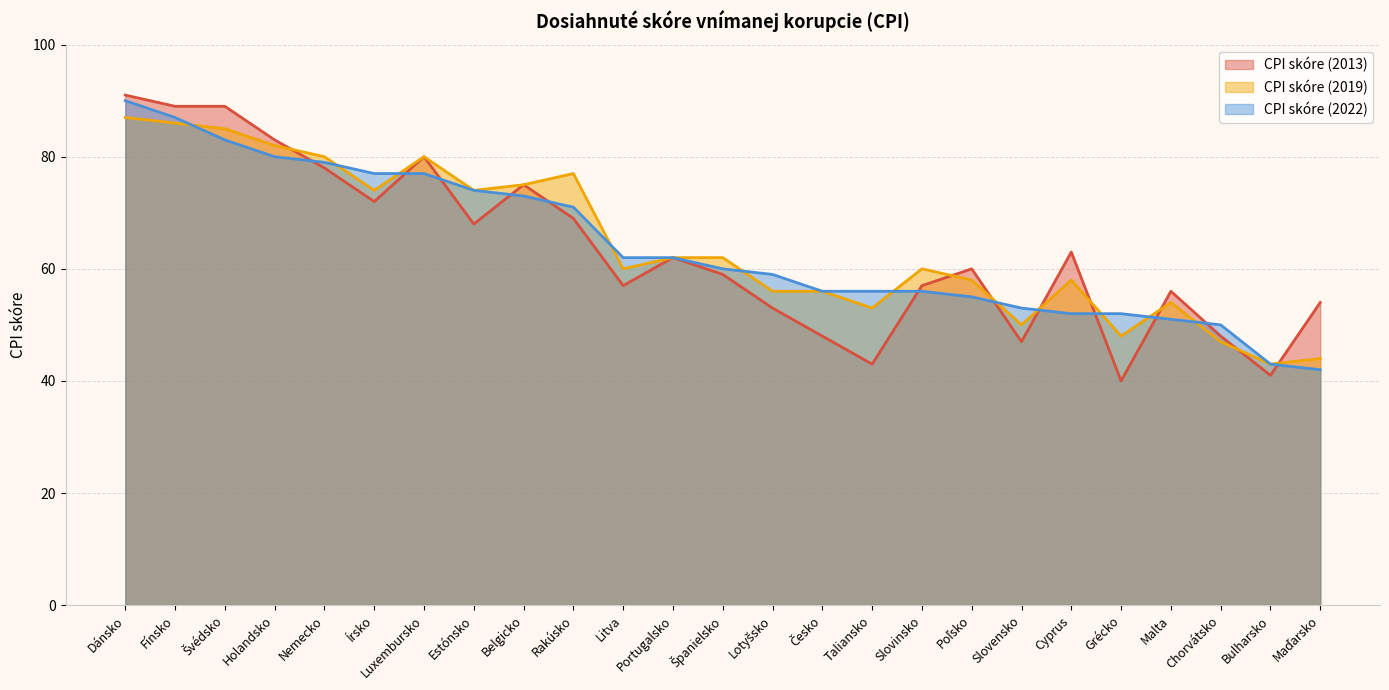

What is the sum of all CPI skóre (2019) values?

1611